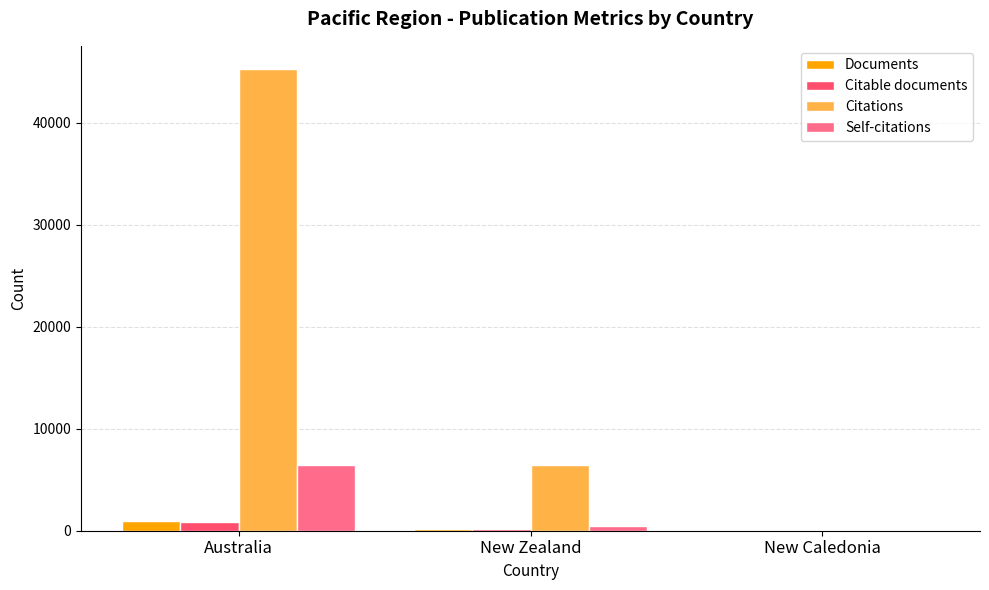

At which category does the chart reach its peak across all series?

Australia